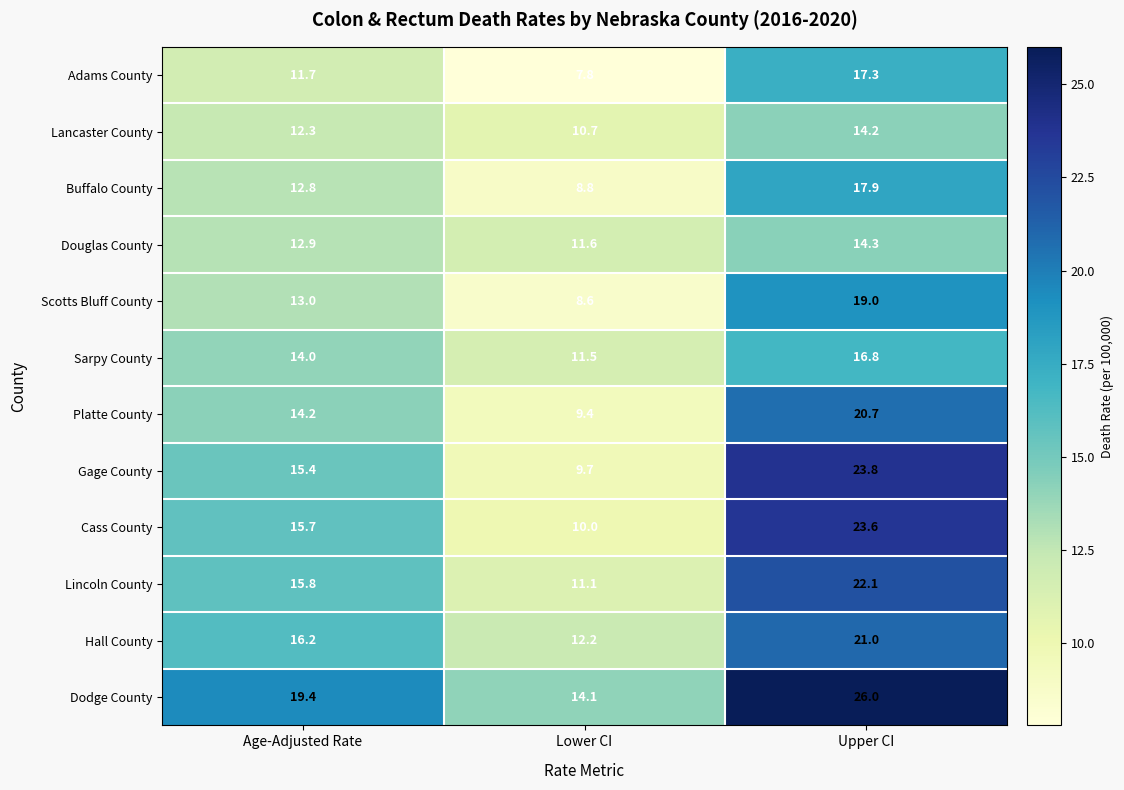

Which series has the largest range (max minus min)?

Gage County